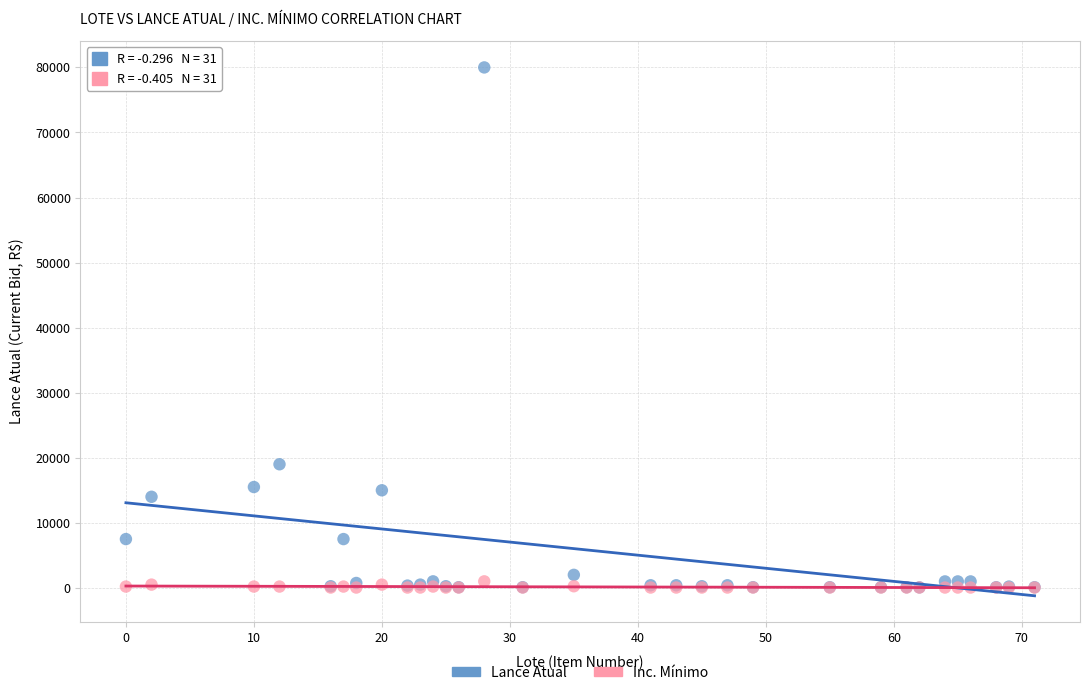

In the Lance Atual series, what Y value is closest to 40040?

19000